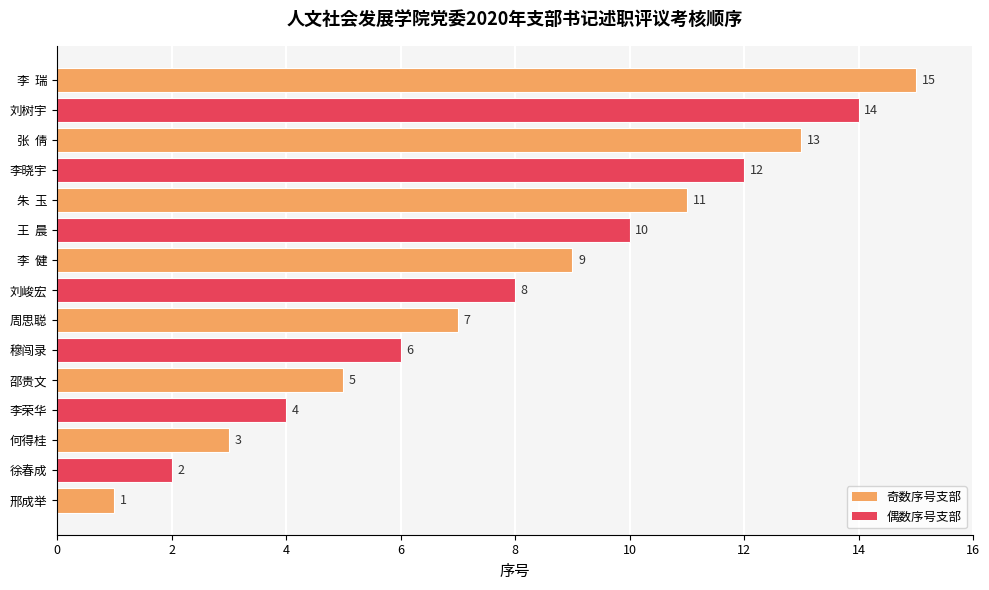

How many bars are there in total?

15